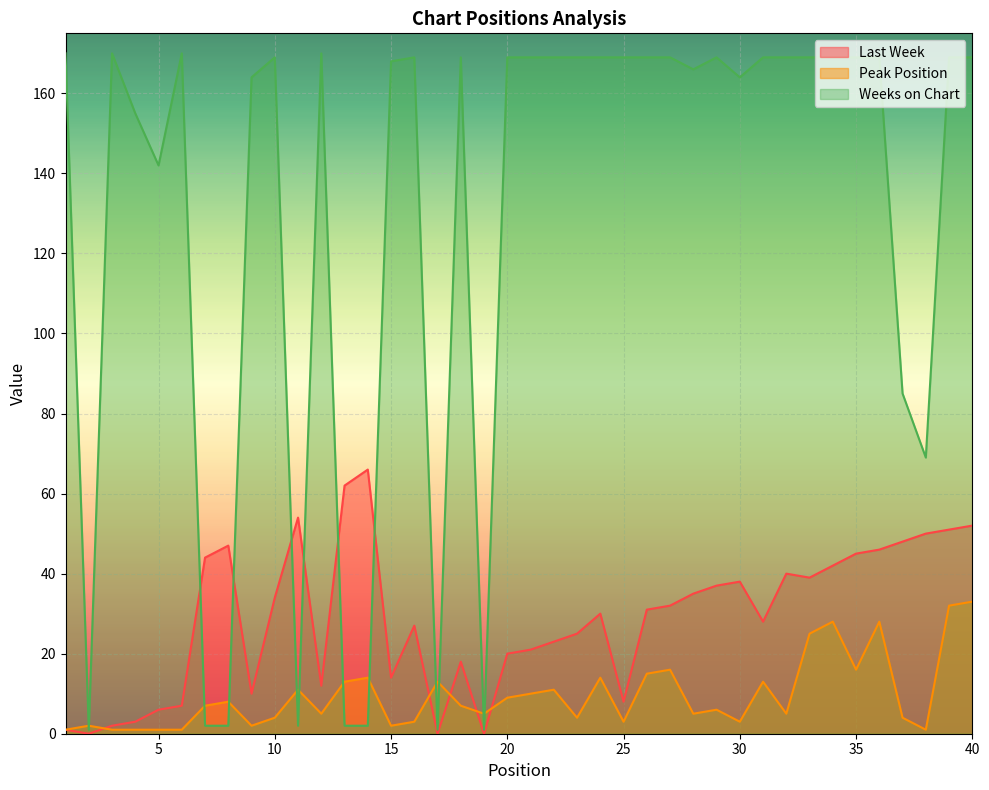

Between which two adjacent categories do Peak Position and Weeks on Chart first intersect?

1 and 2